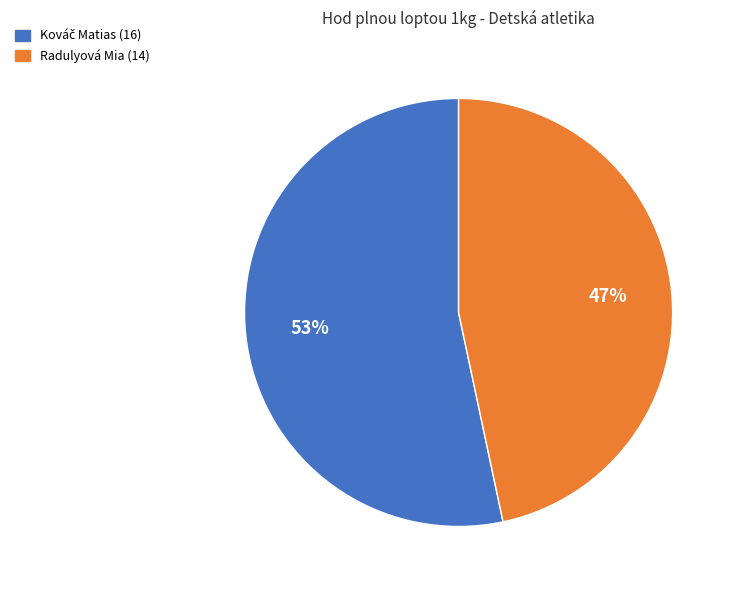

To the nearest percent, what is the average slice percentage?

50%